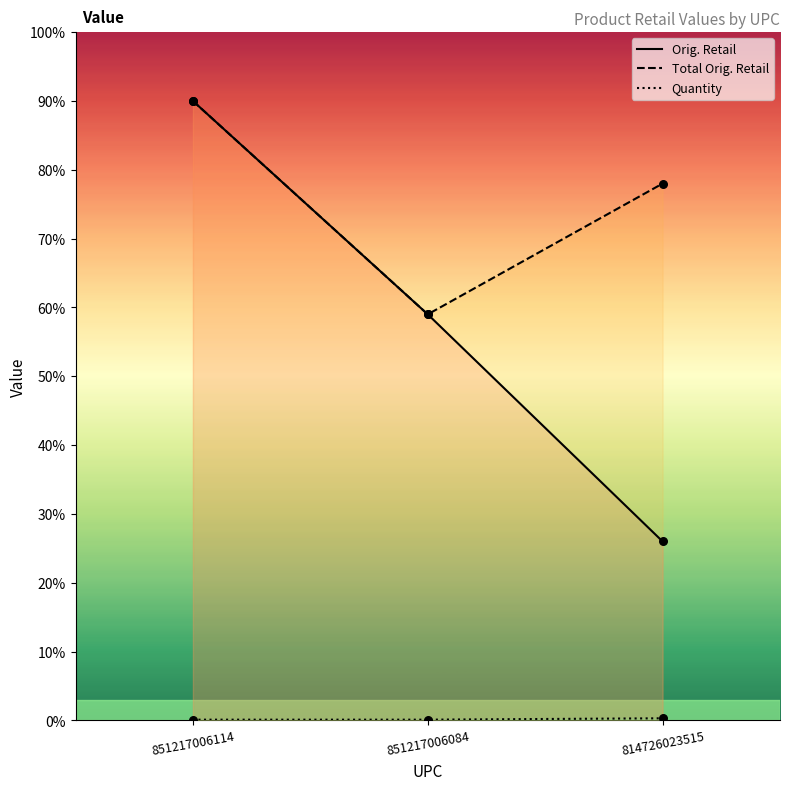

Is the value of Orig. Retail at 851217006114 greater than the value of Quantity at 851217006084?

Yes